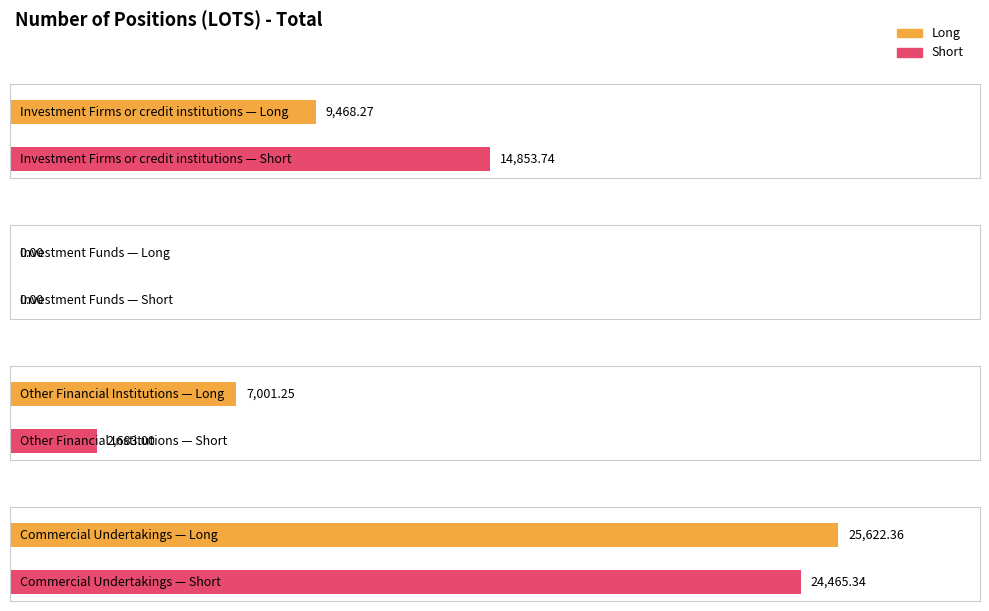

Which series changed the most between Investment Firms or credit institutions and Other Financial Institutions?

Short